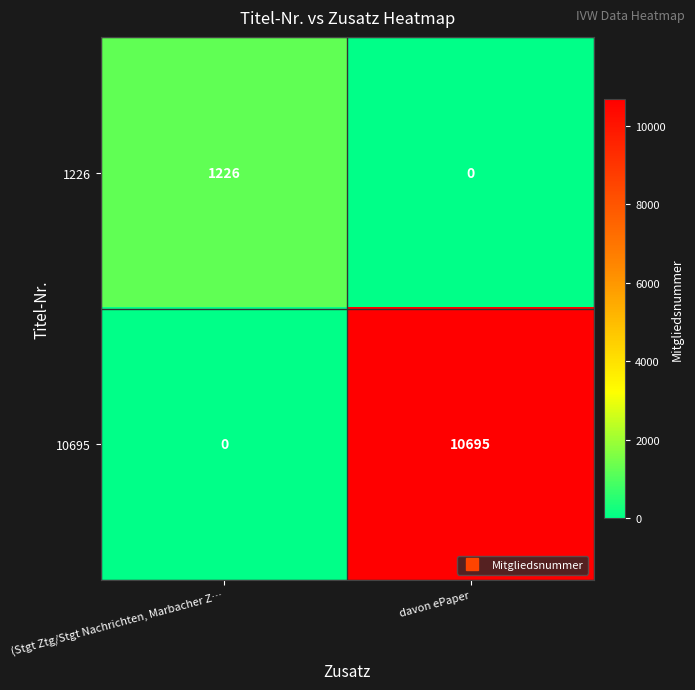

Is it true that 1226 equals 478 at (Stgt Ztg/Stgt Nachrichten, Marbacher Z…?

False